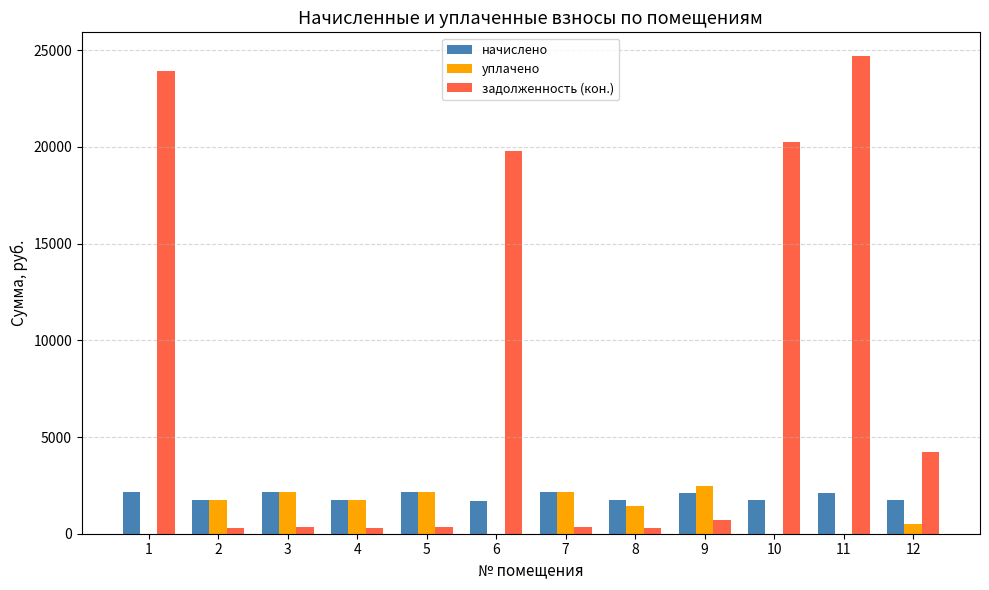

Is the value of задолженность (кон.) at 4 greater than the value of начислено at 2?

No